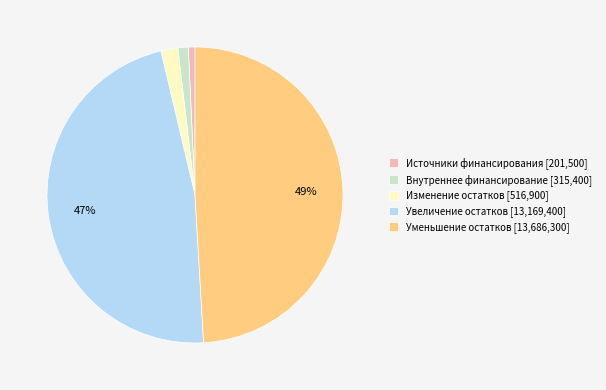

Combined, do Изменение остатков [516,900] and Источники финансирования [201,500] account for over 50%?

No